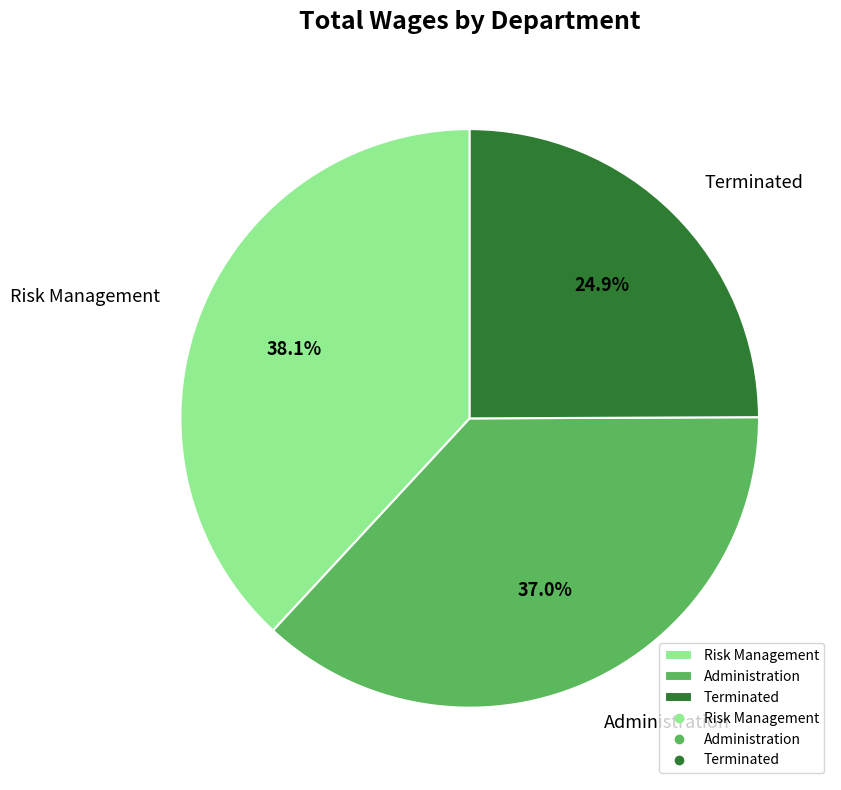

To the nearest percent, what is the average slice percentage?

33%